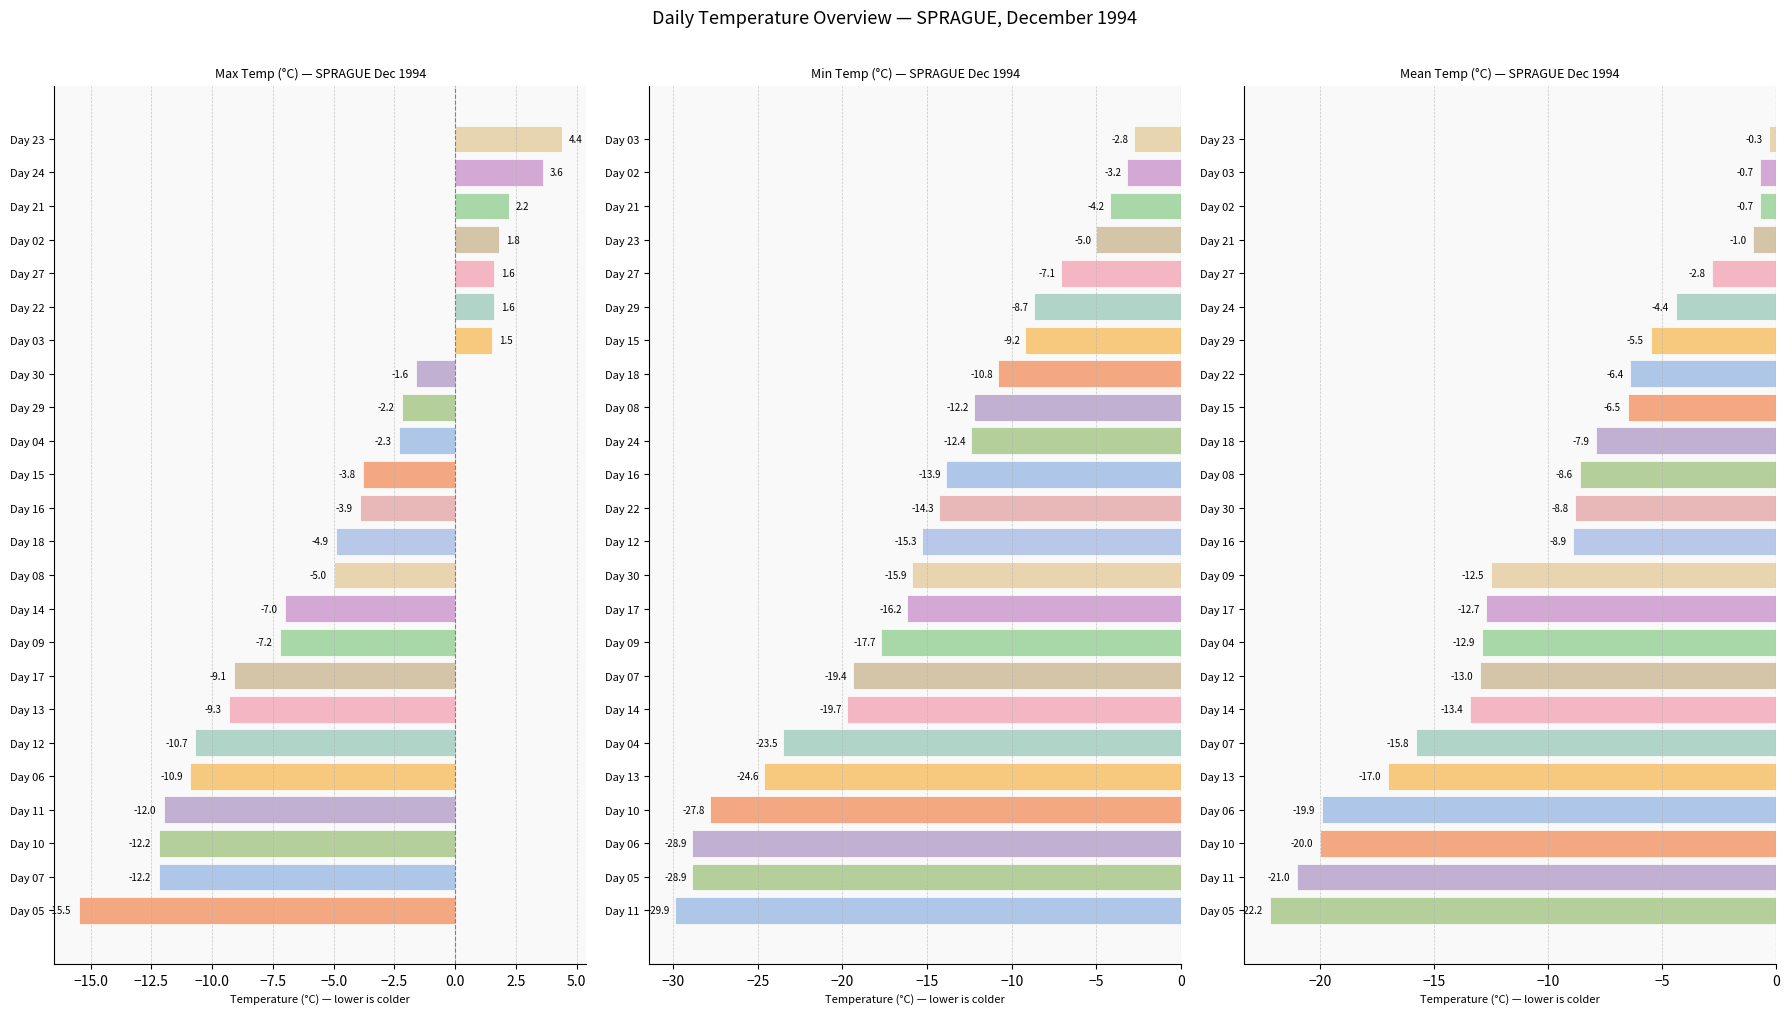

What is the sum of all Min Temp (°C) values?

-371.6